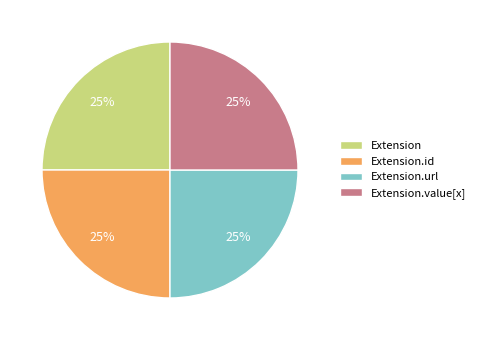

The Extension.id slice represents 63% of the pie. True or false?

False